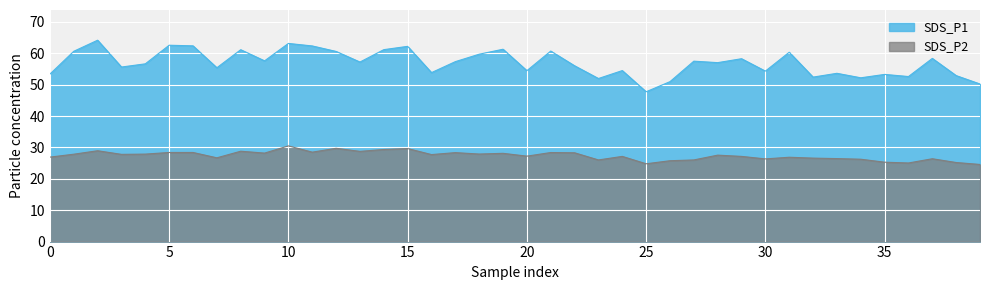

Which series has the widest spread of values?

SDS_P1